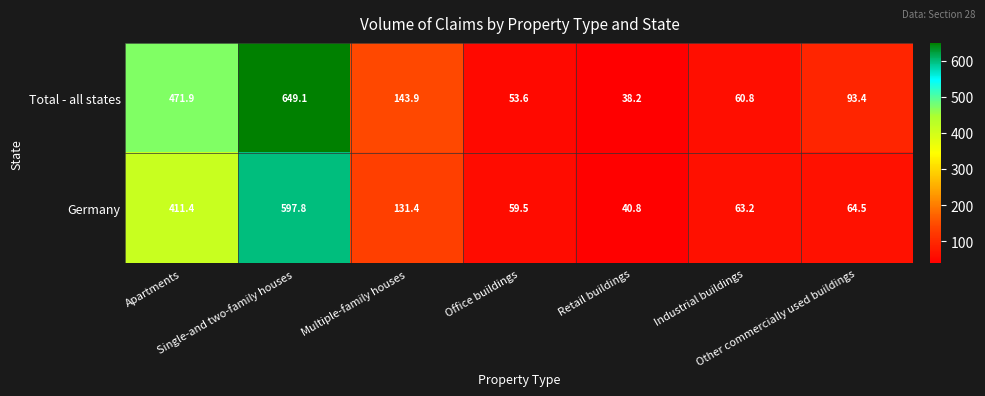

What is the lowest value of the Total - all states series?

38.2